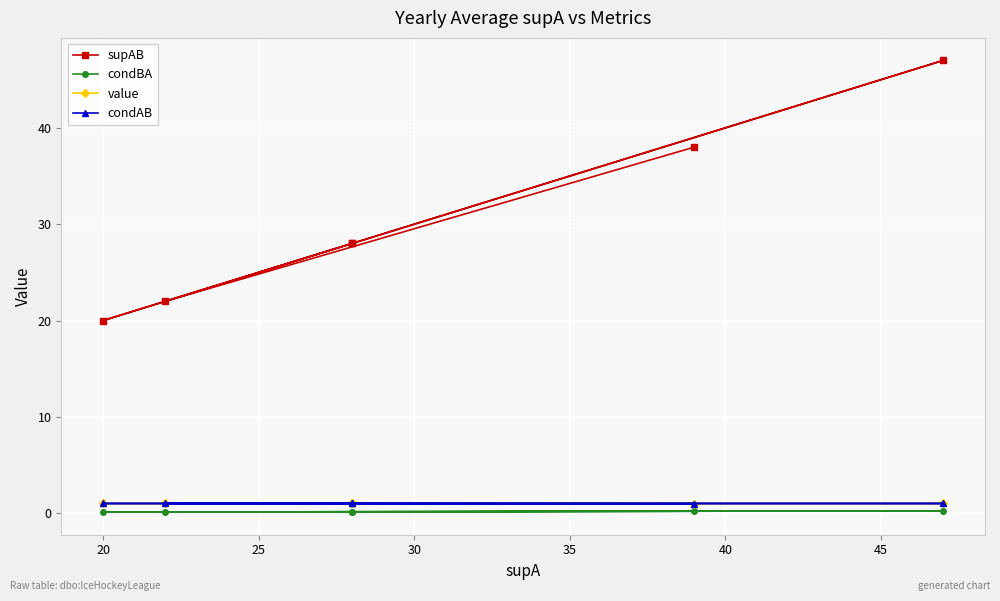

What are all the series names shown in the legend?

supAB, condBA, value, condAB